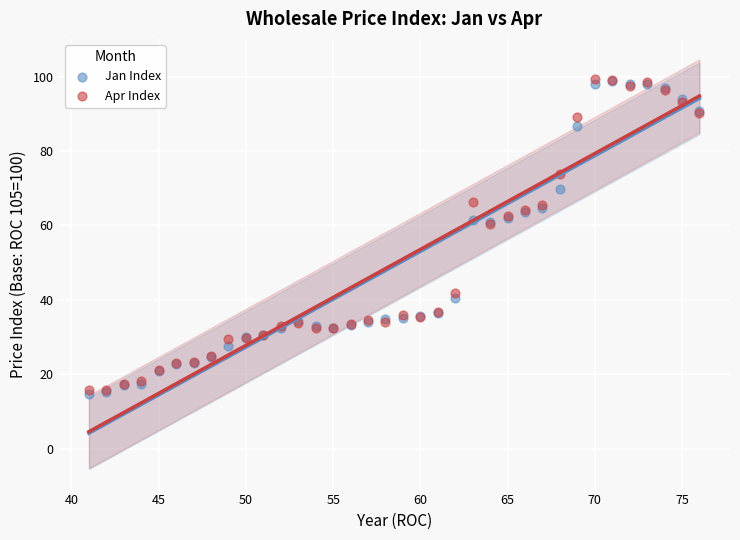

What are all the series names shown in the legend?

Jan Index, Apr Index